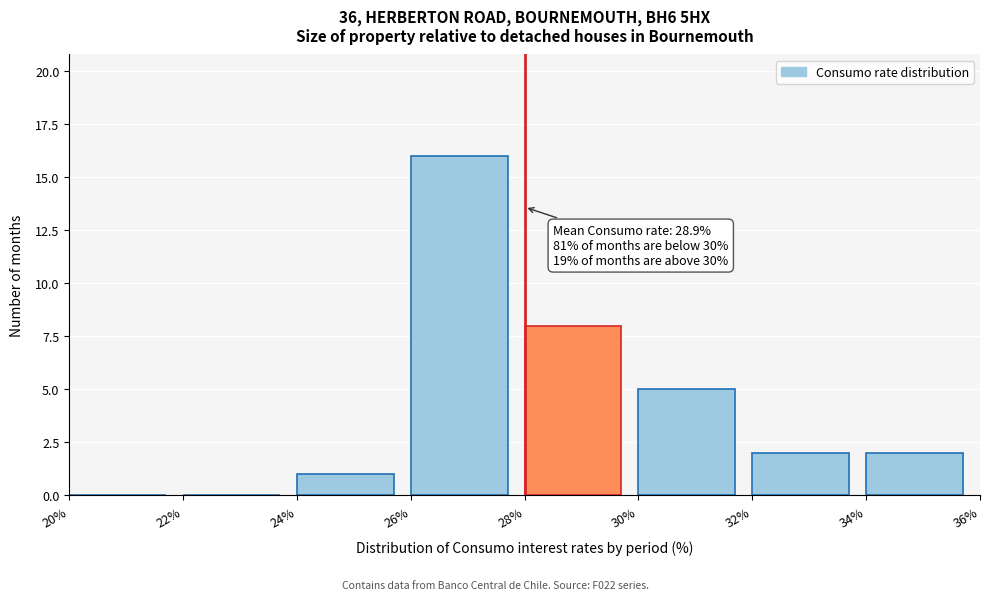

Which range on the x-axis has the tallest bar?

26% to 28%